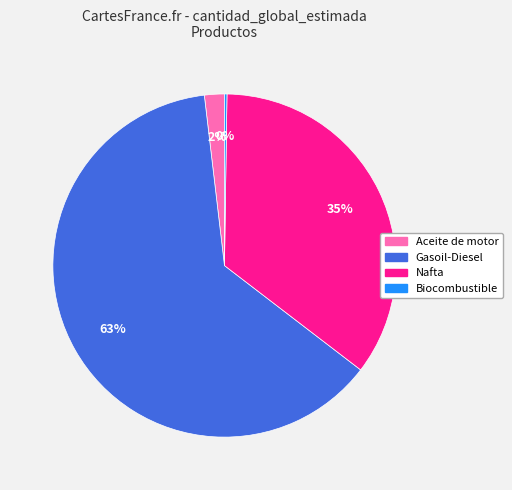

To the nearest percent, what percentage of the pie is Gasoil-Diesel?

63%